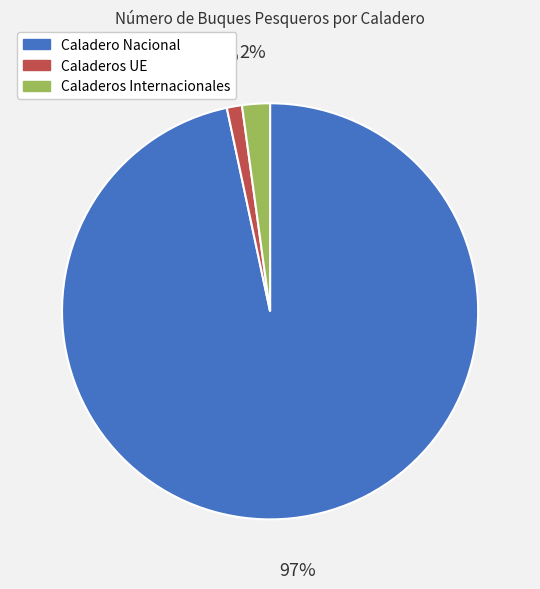

To the nearest percent, what is the average slice percentage?

33%